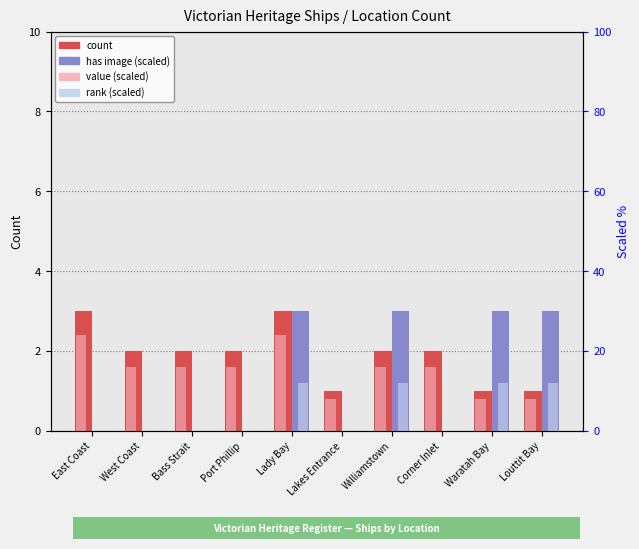

What is the label of the 2nd bar from the left?

West Coast